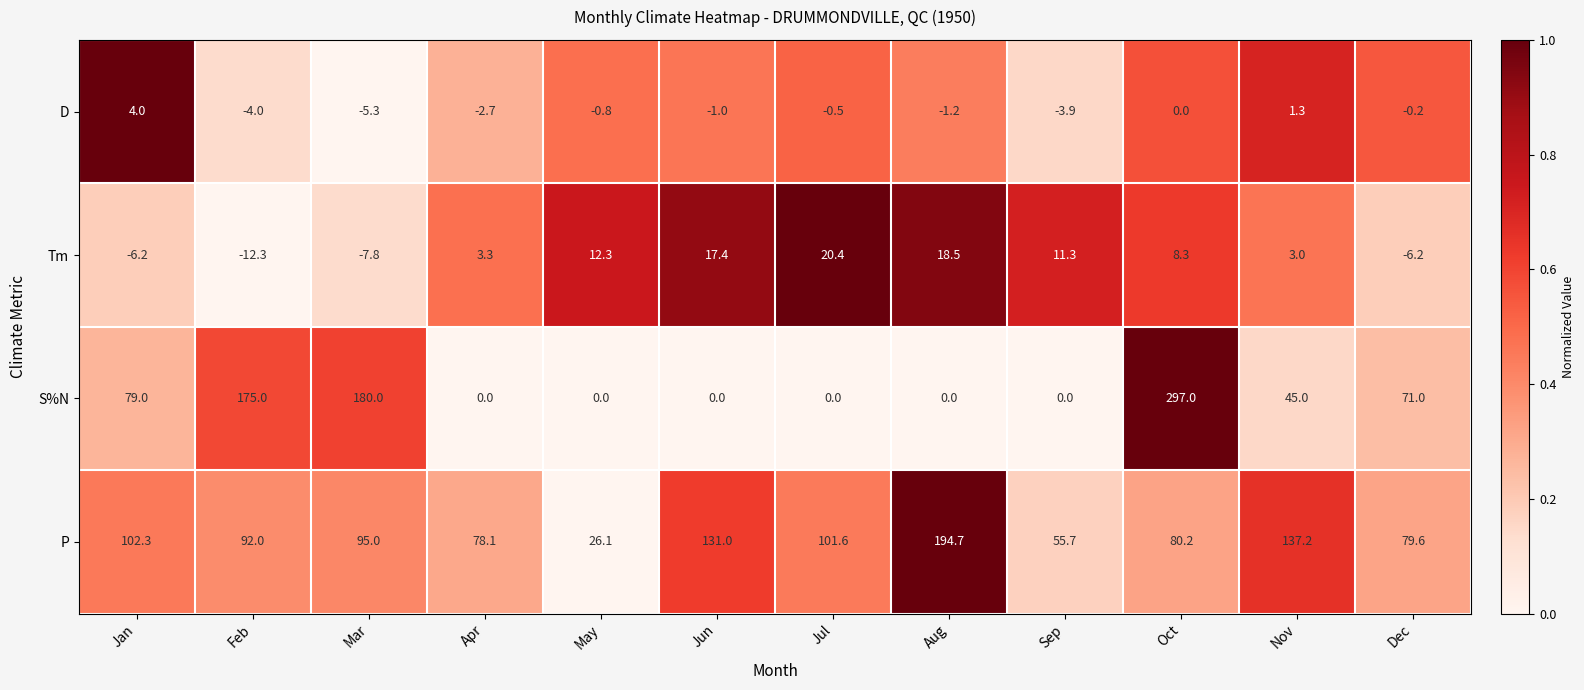

What is the minimum value shown in the chart?

-12.3